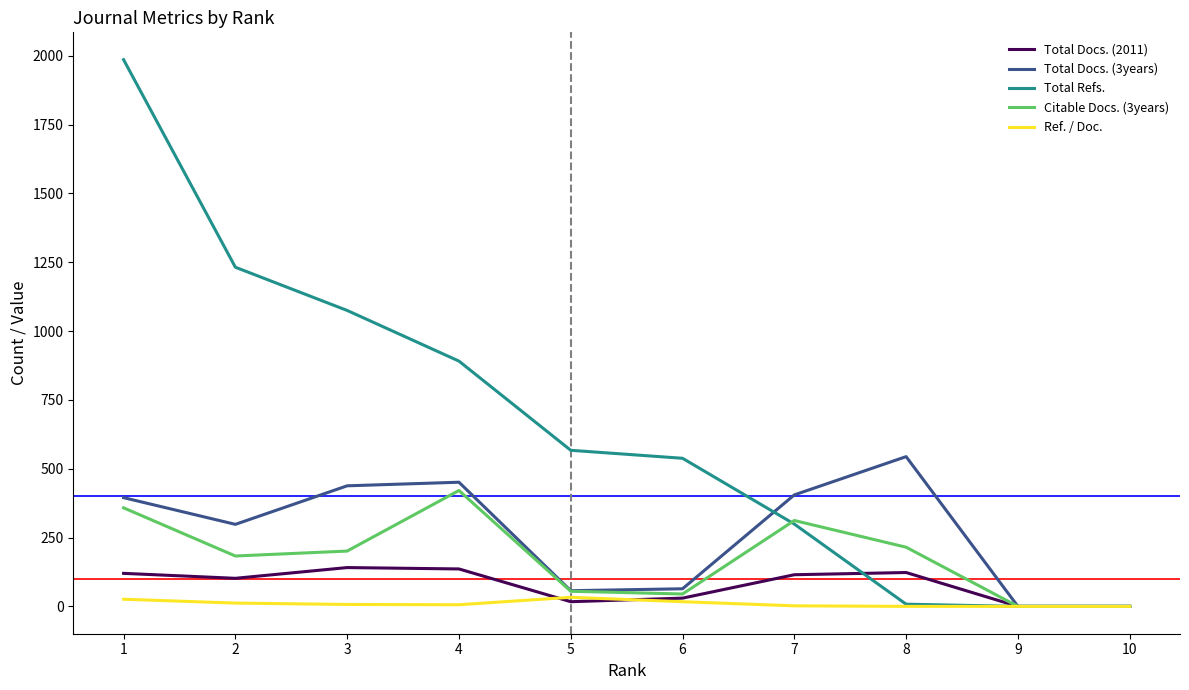

The value of Citable Docs. (3years) at 6 is 45. True or false?

True